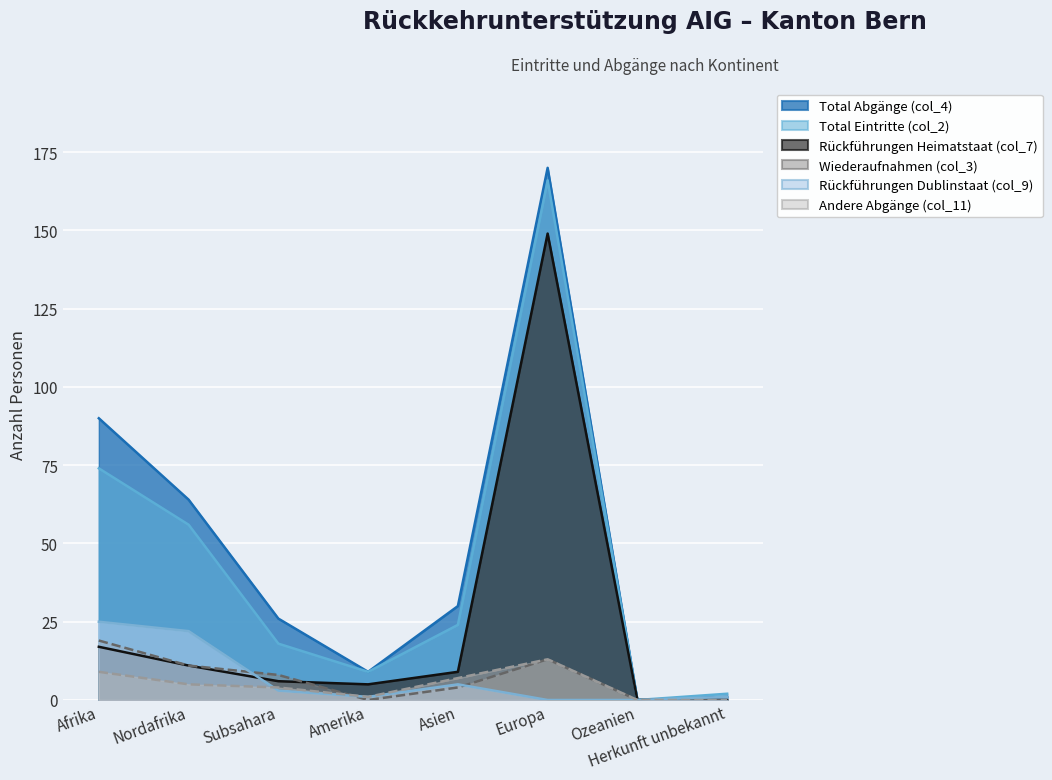

At which label is Total Eintritte (col_2) closest to 83?

Afrika